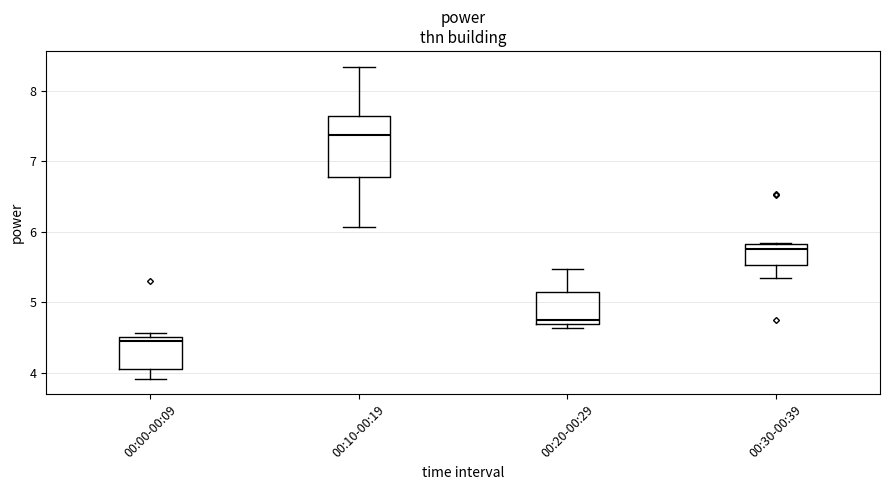

Which box has the lowest median line?

00:00-00:09